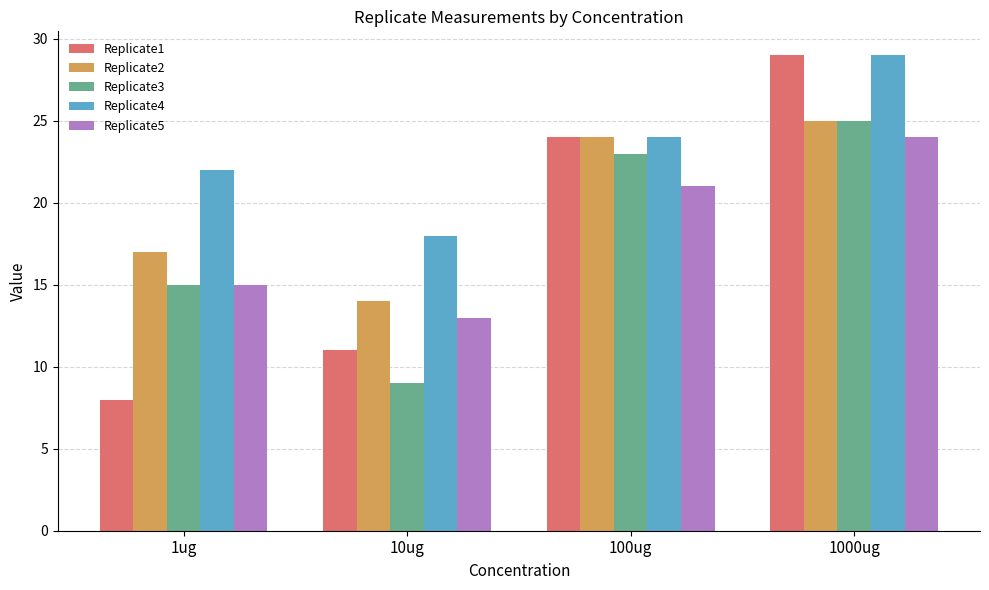

Reading left to right, list all the values displayed in this chart.

Replicate1: 8	11	24	29
Replicate2: 17	14	24	25
Replicate3: 15	9	23	25
Replicate4: 22	18	24	29
Replicate5: 15	13	21	24